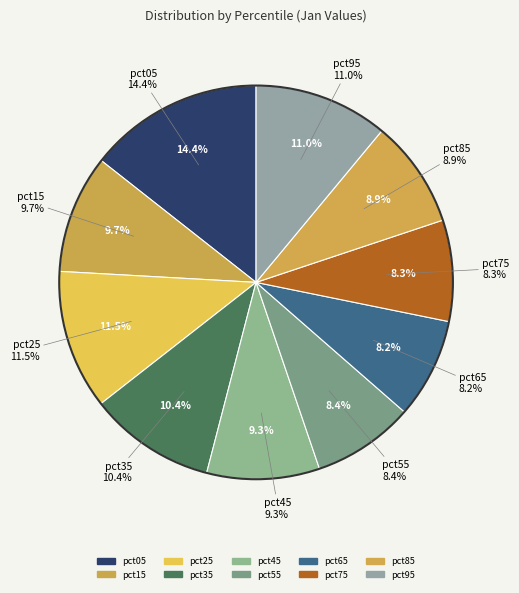

True or false: pct45 accounts for 9% of the total.

True